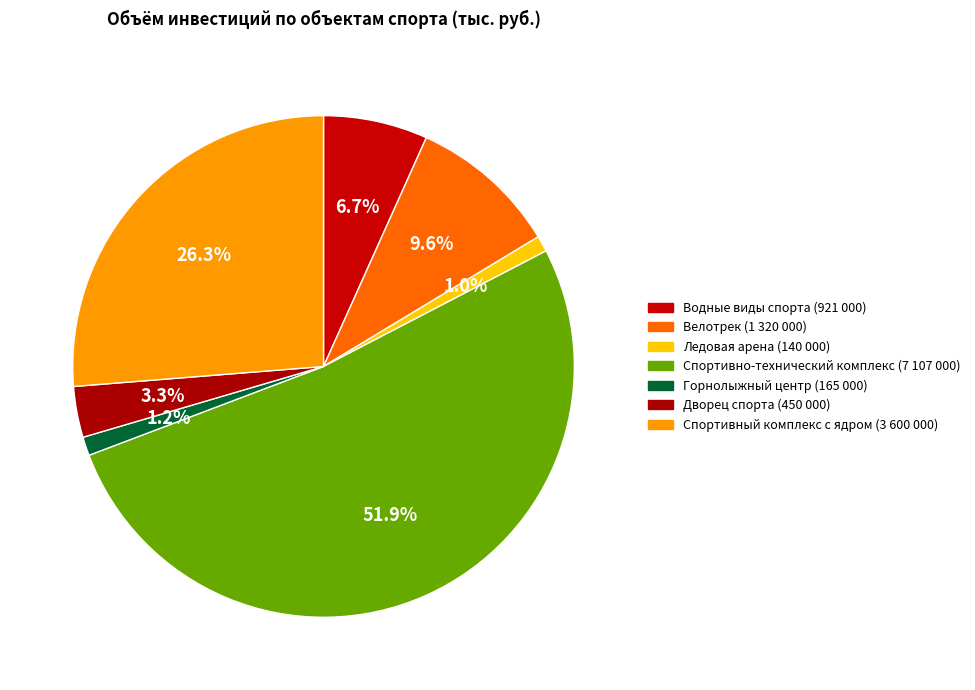

How many slices are in this pie chart?

7